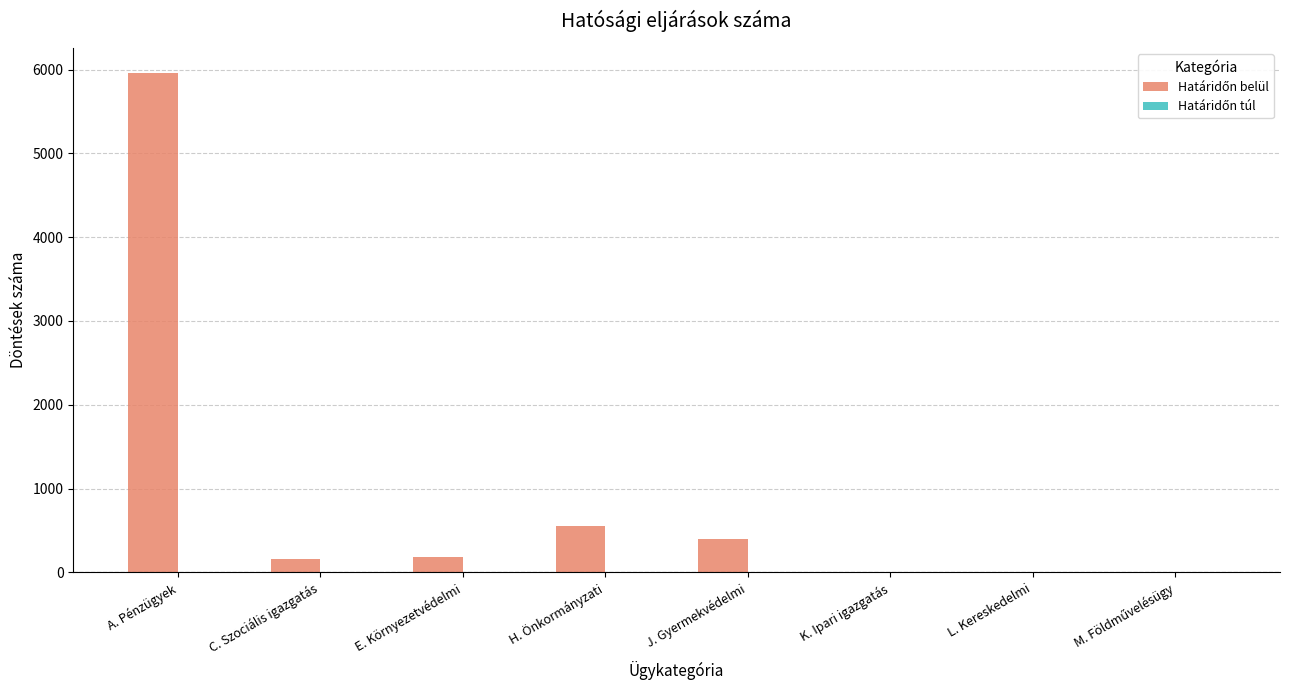

At which category is the sum across all series the highest?

A. Pénzügyek